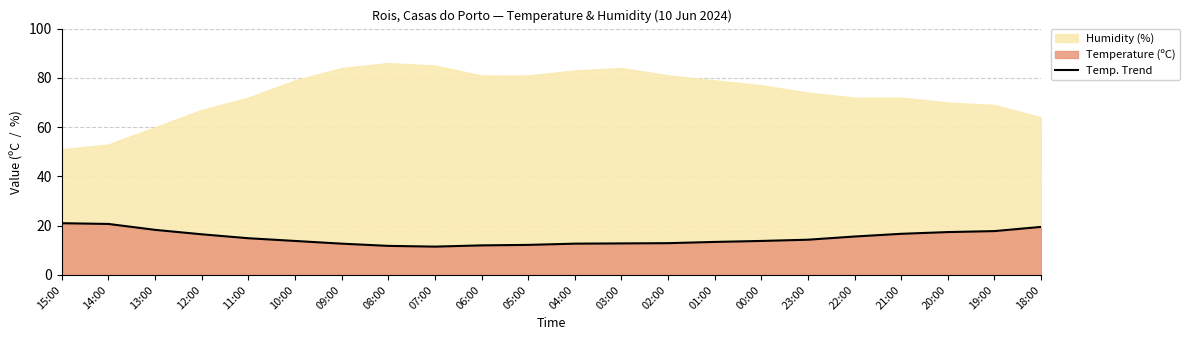

Reading left to right, what are all the values shown in this chart?

21.0	20.7	18.3	16.5	14.9	13.8	12.7	11.8	11.5	12.0	12.2	12.7	12.8	12.9	13.4	13.8	14.3	15.6	16.7	17.4	17.8	19.5